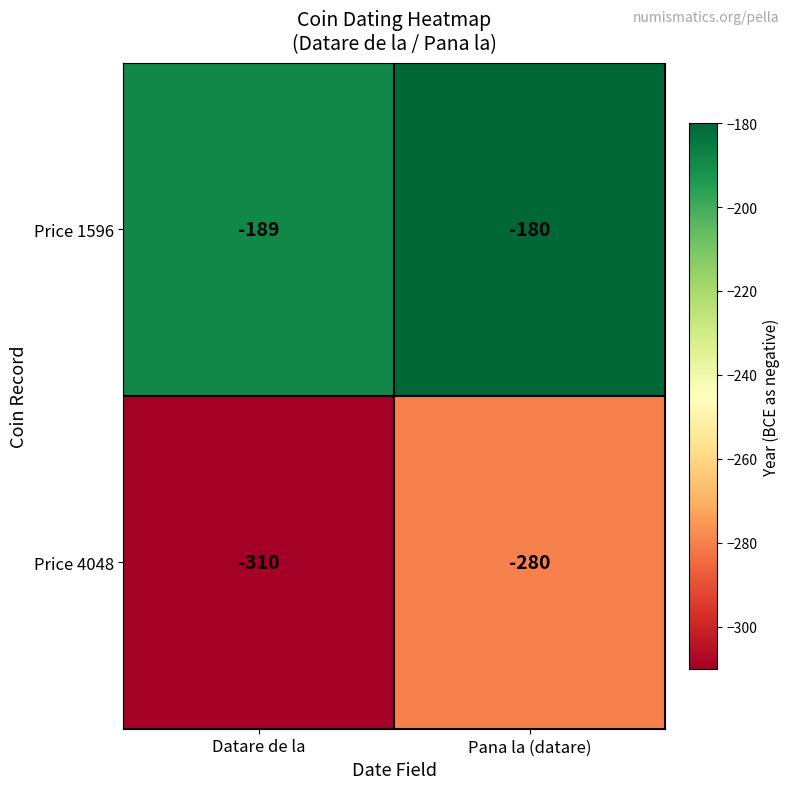

Rank the categories by Price 1596 value from lowest to highest.

Datare de la, Pana la (datare)